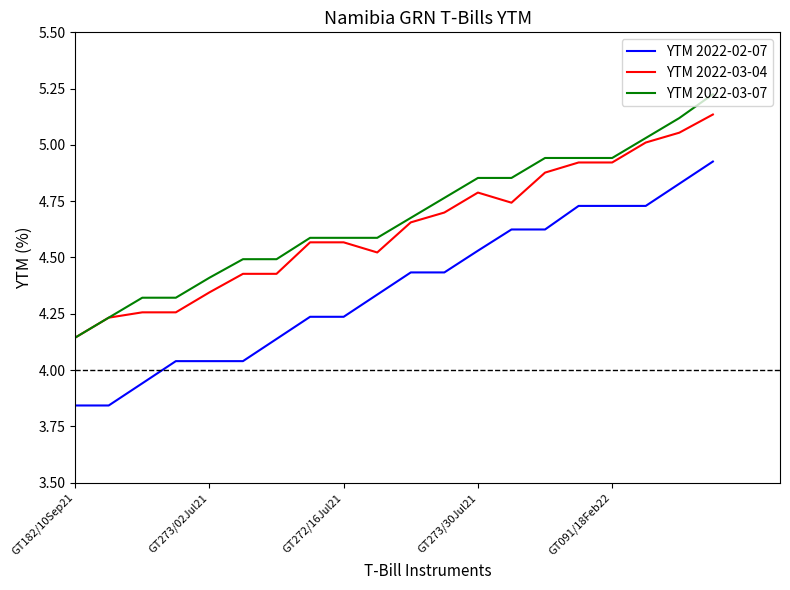

Which series has the largest range (max minus min)?

YTM 2022-02-07